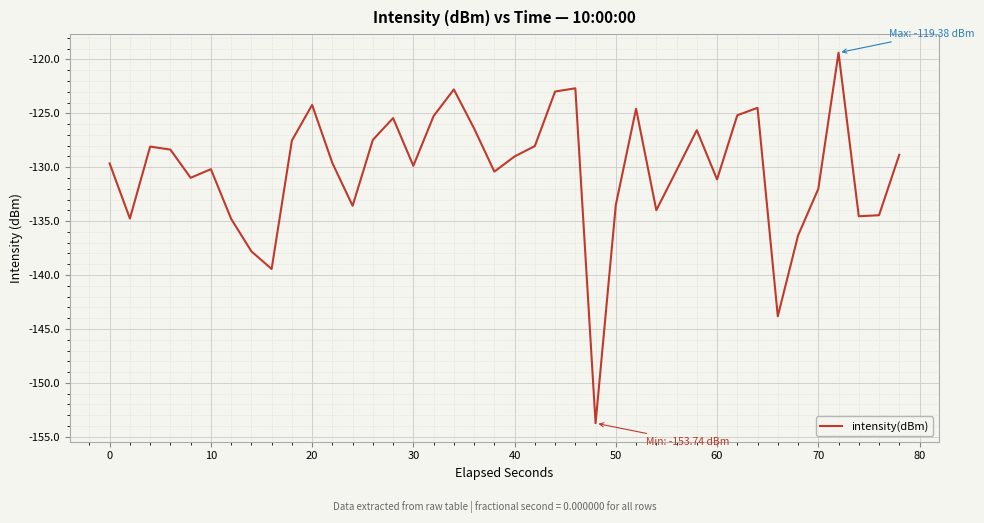

What is the greatest value displayed?

-119.4